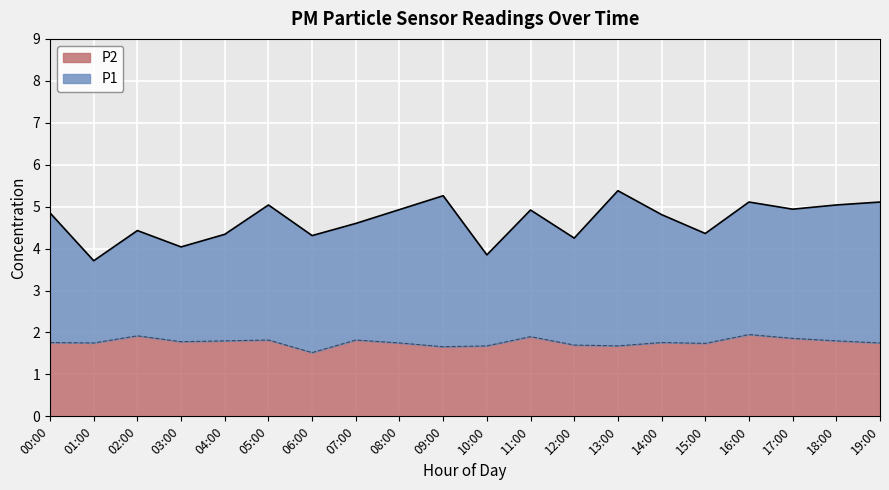

True or false: P1 and P2 cross at least once.

False